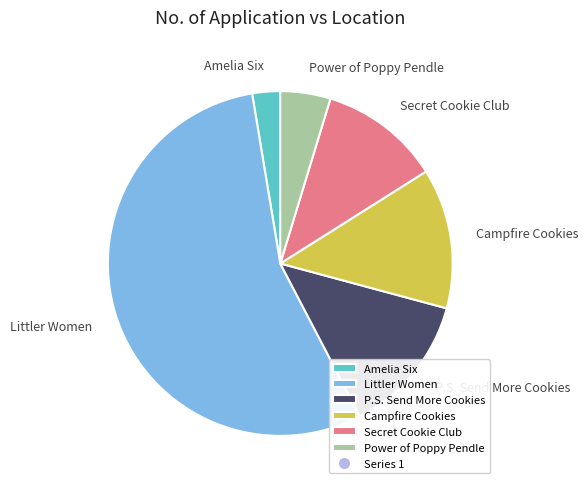

What is the ratio of the value at Secret Cookie Club to the value at Campfire Cookies?

0.9